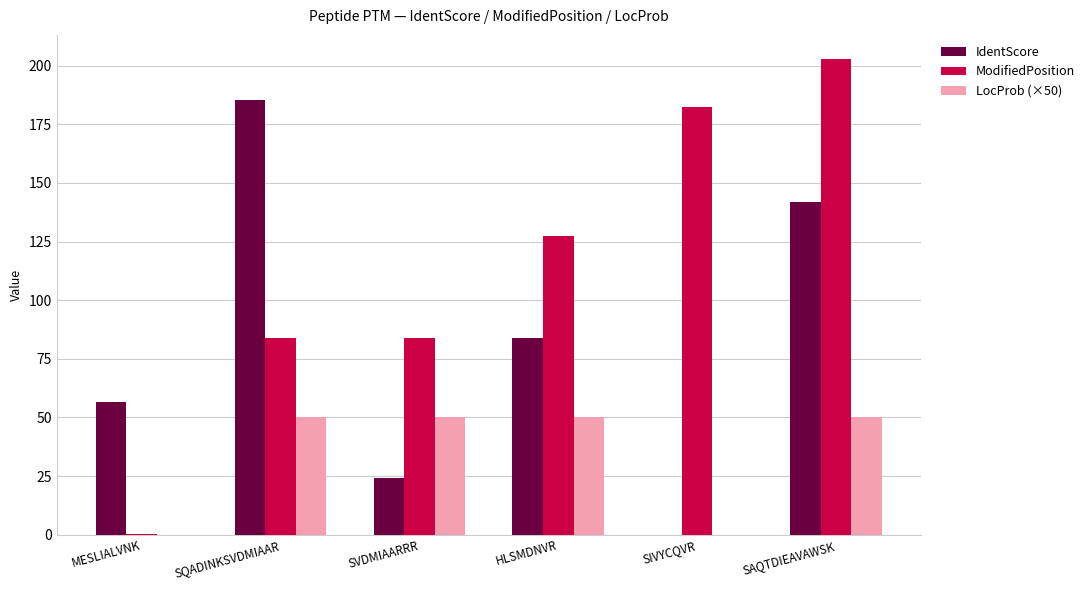

How many data points does each series have?

6